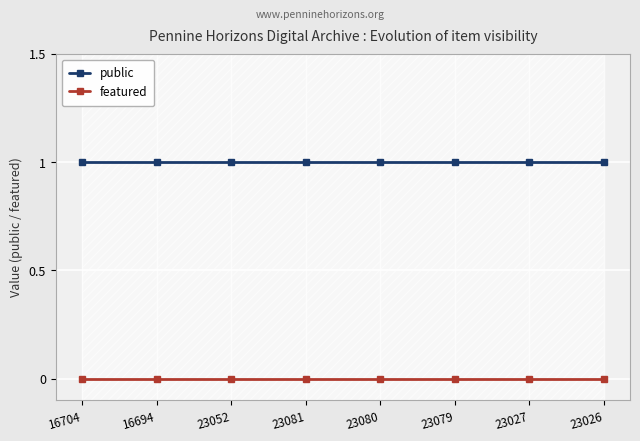

Where is featured nearest to the value 0?

16704